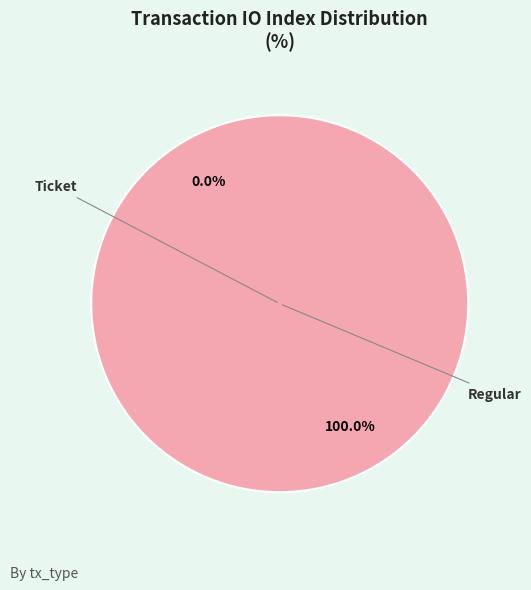

Does Ticket account for over 50% of the chart?

No